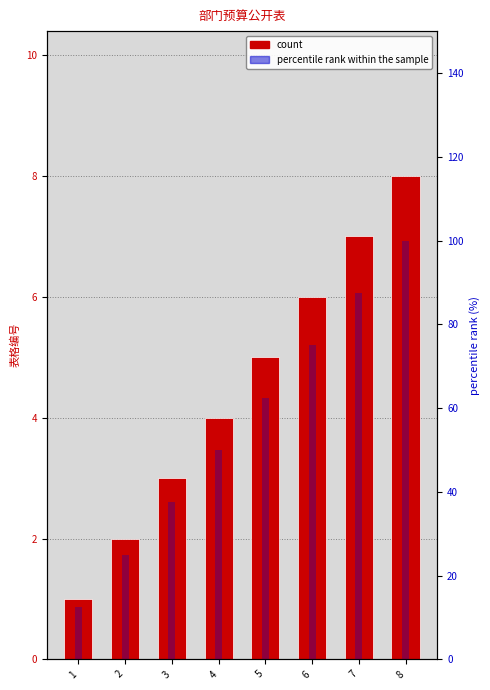

What is the difference between the maximum and minimum values in the count series?

7.0